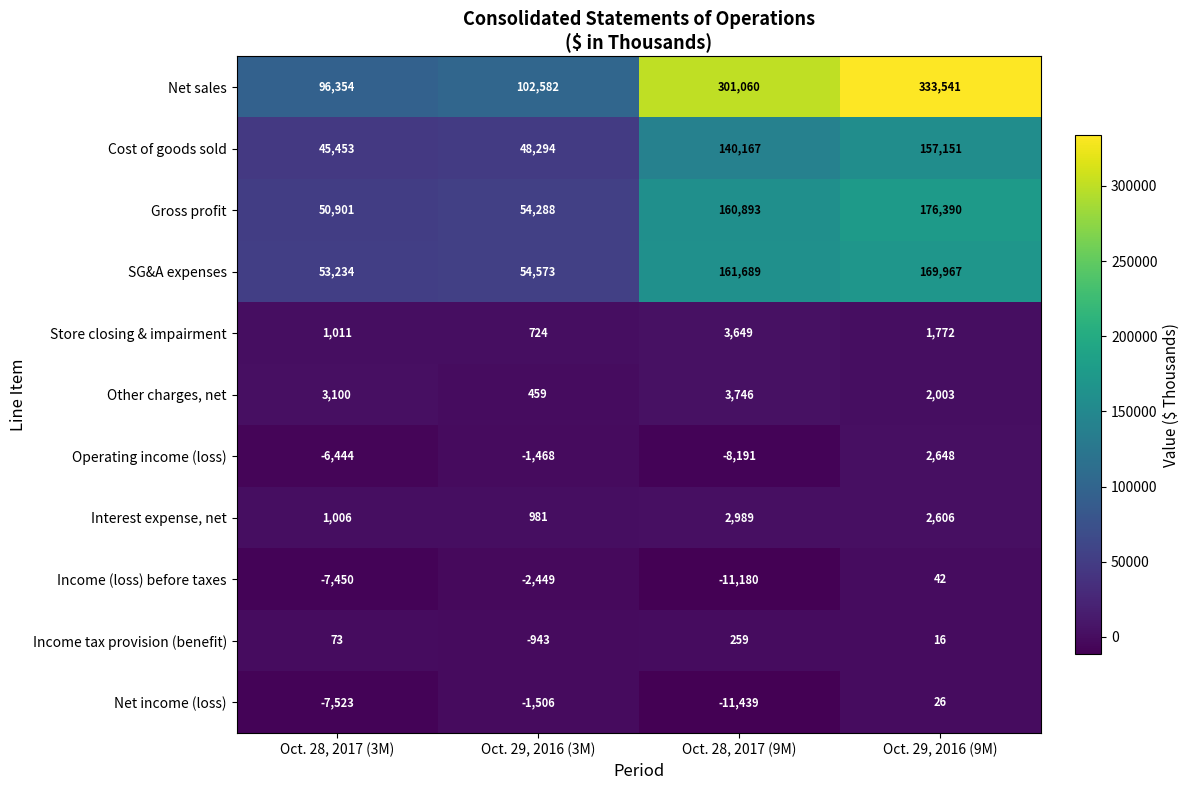

At which category is the sum across all series the highest?

Oct. 29, 2016 (9M)